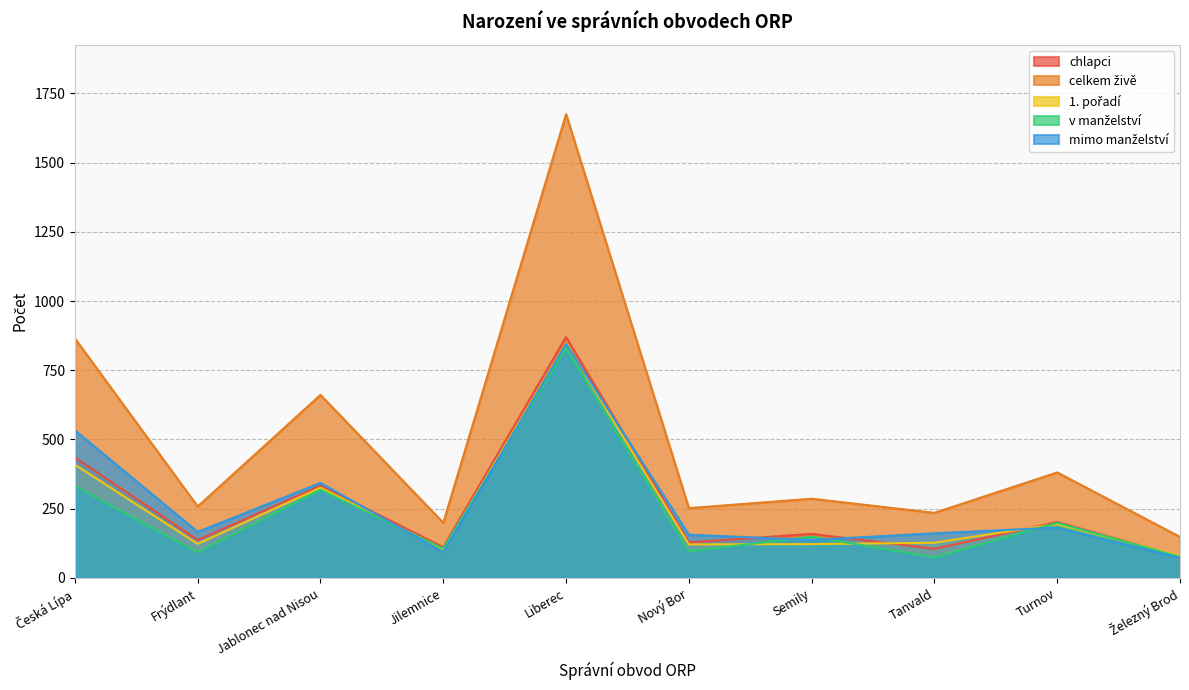

The chlapci series shows 71 at Tanvald. True or false?

False